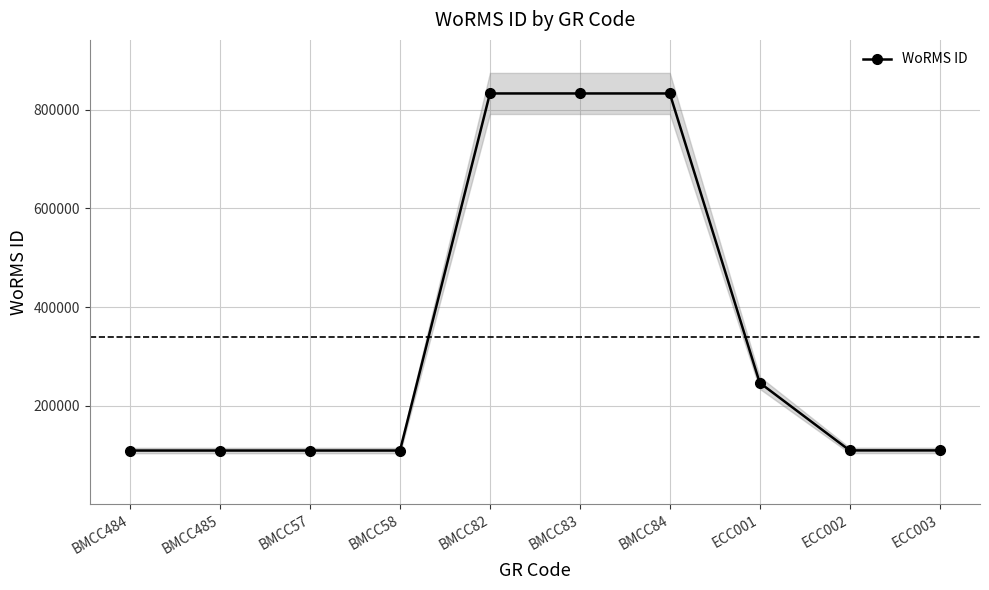

What is the difference between the second highest and second lowest values?

723582